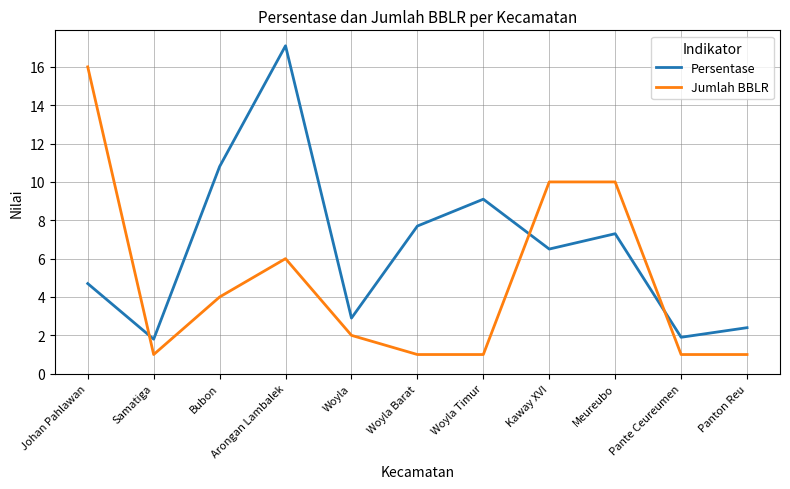

Reading left to right, list all the values displayed in this chart.

Persentase: 4.7	1.8	10.8	17.1	2.9	7.7	9.1	6.5	7.3	1.9	2.4
Jumlah BBLR: 16.0	1.0	4.0	6.0	2.0	1.0	1.0	10.0	10.0	1.0	1.0